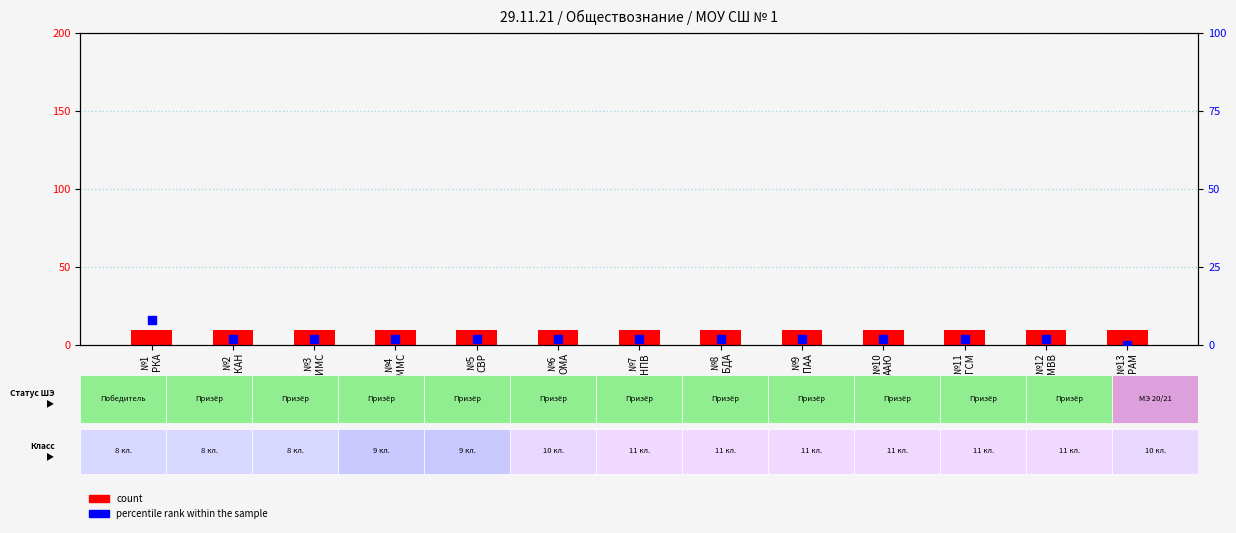

At how many categories does at least one series exceed 5?

13